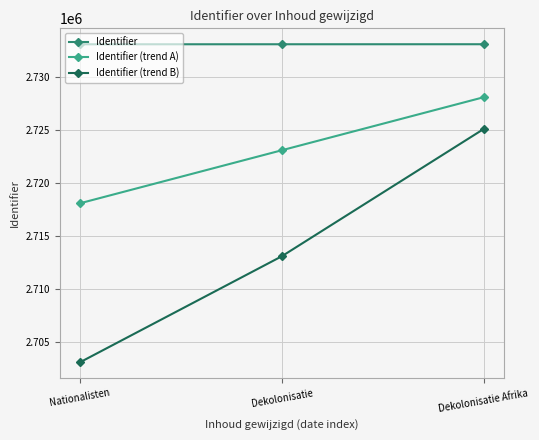

True or false: Identifier (trend A) has a value of 2728085 at Dekolonisatie Afrika.

True